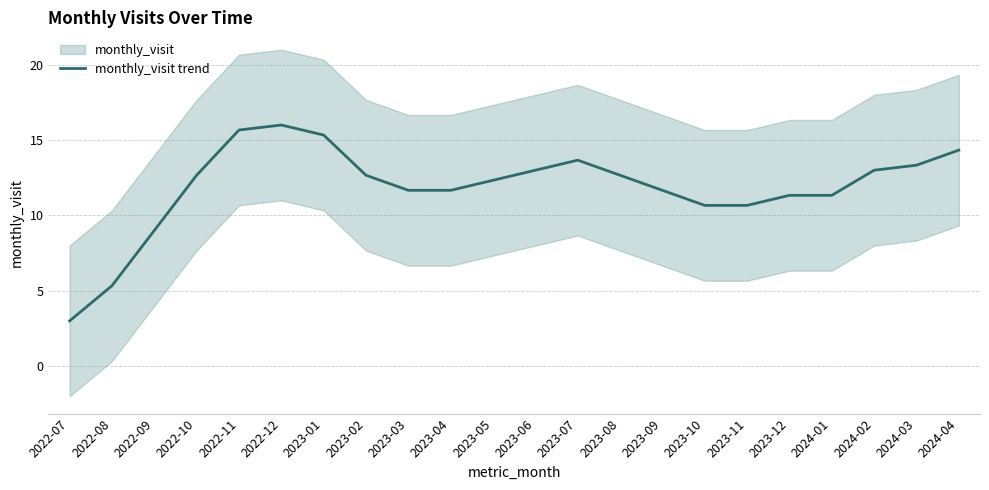

What is the value of the 9th point from the left?

11.7